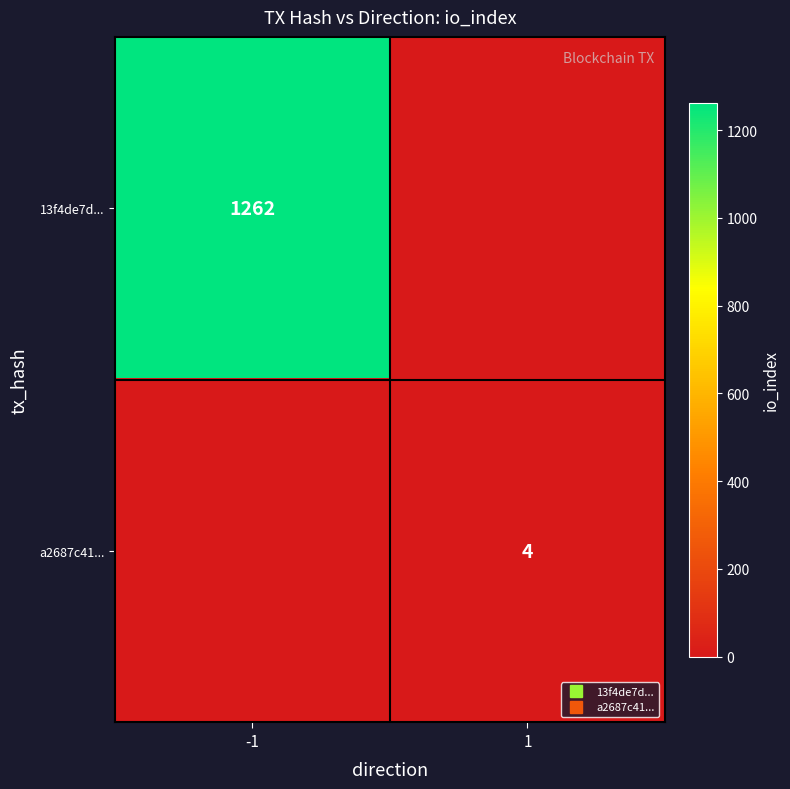

What is the total value across all series at -1?

1262